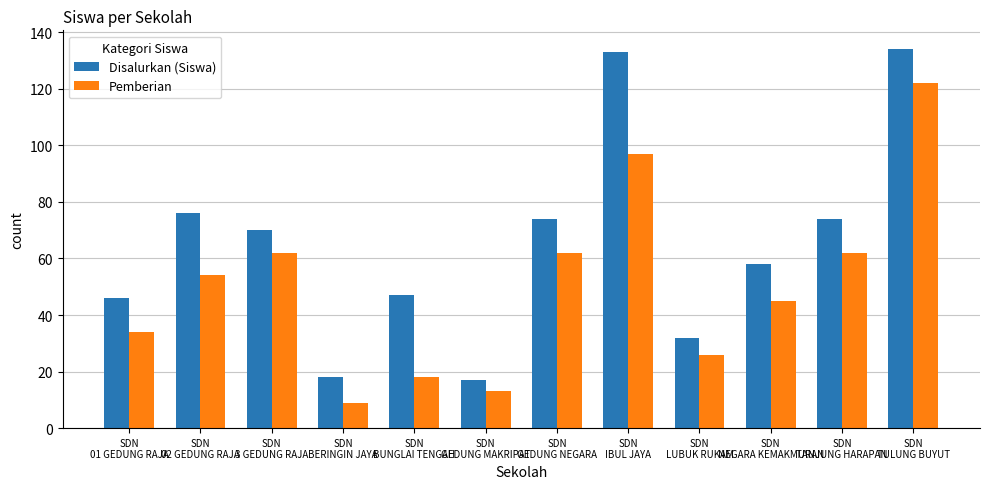

What is the difference between the second highest and minimum values in the Pemberian series?

88